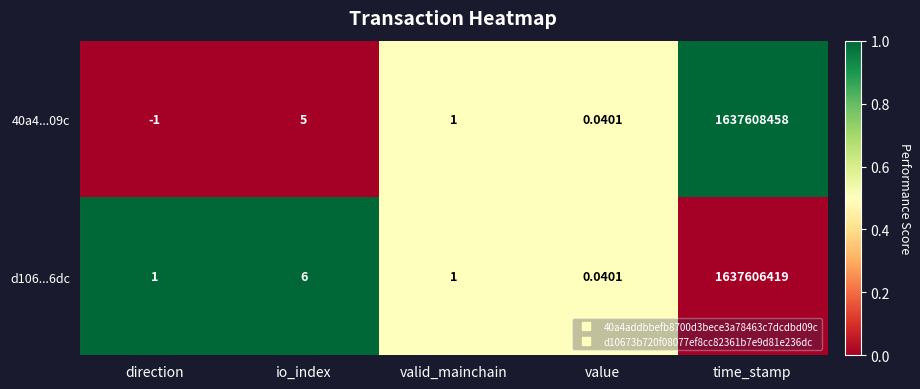

List the labels in order of 40a4...09c value, largest first.

time_stamp, io_index, valid_mainchain, value, direction